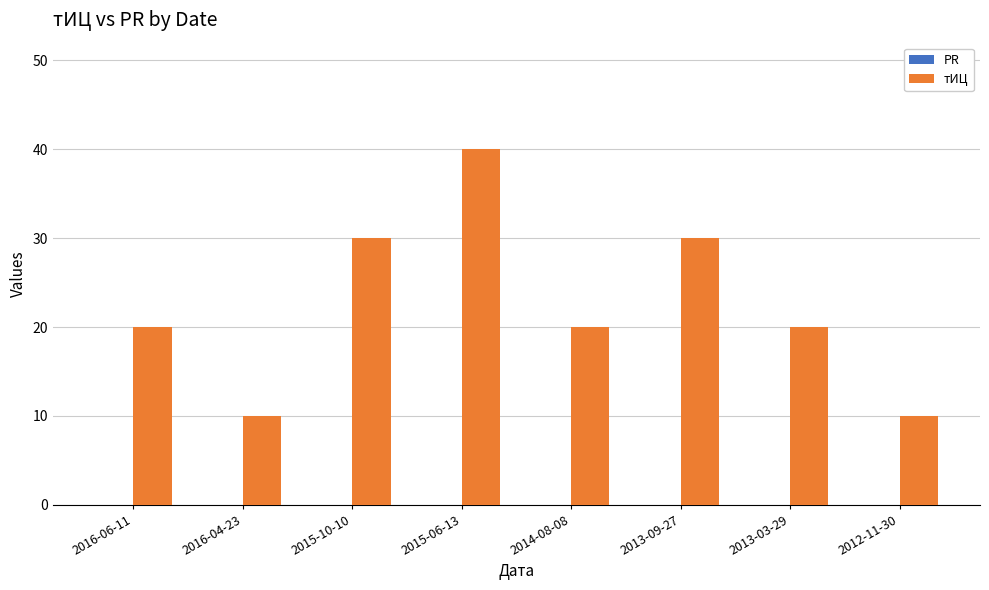

The chart shows a value of 15 at 2016-04-23. True or false?

False